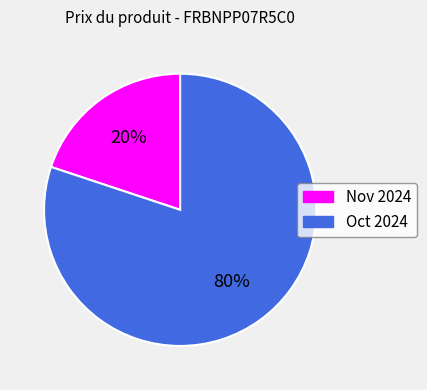

Is there any slice that represents more than half of the pie?

Yes